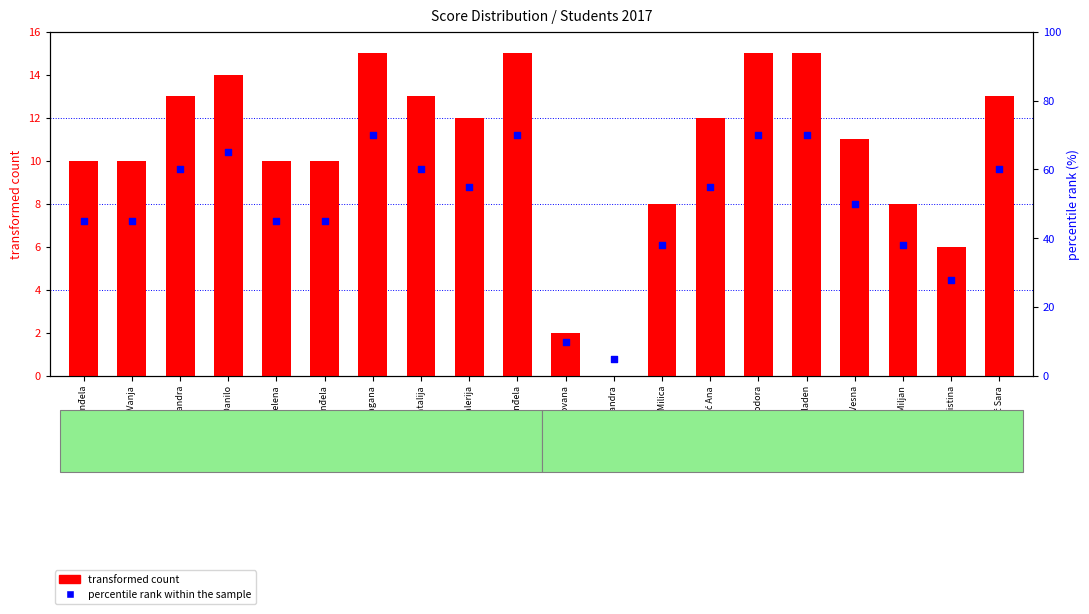

Which series has the largest total across all categories?

percentile rank within the sample